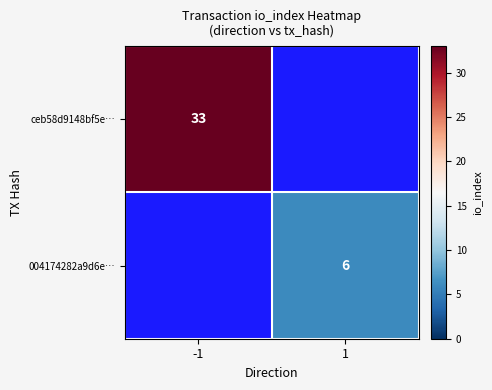

What is the greatest value displayed?

33.0